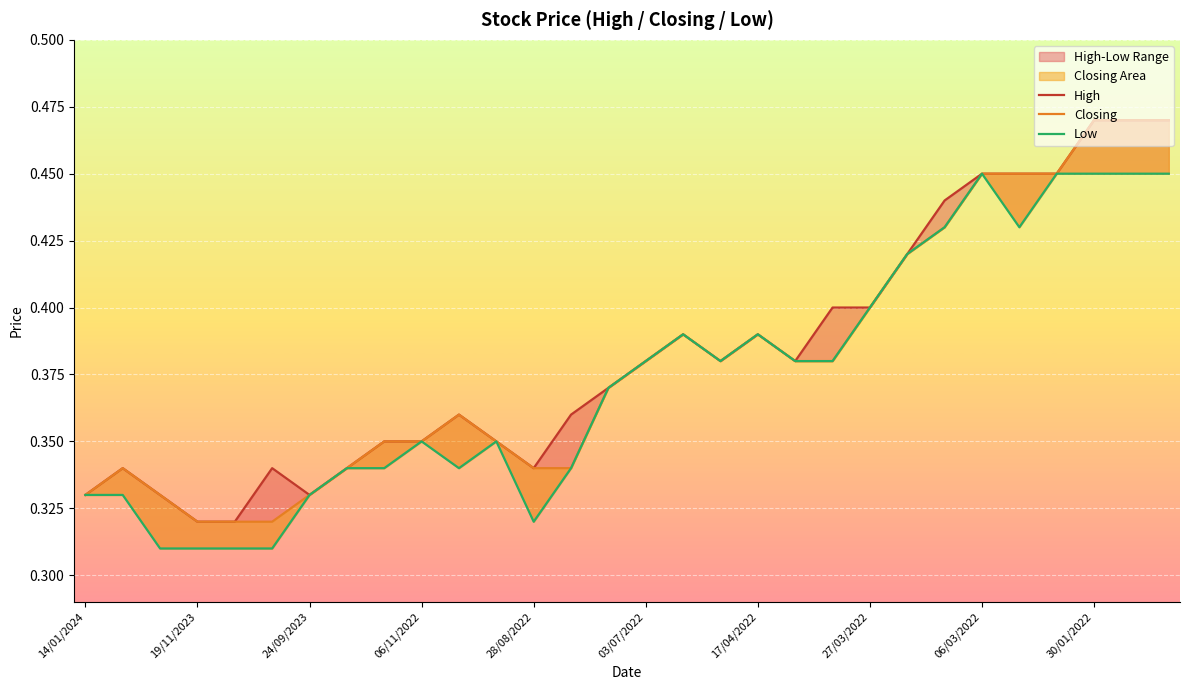

At how many categories does at least one series exceed 0?

30